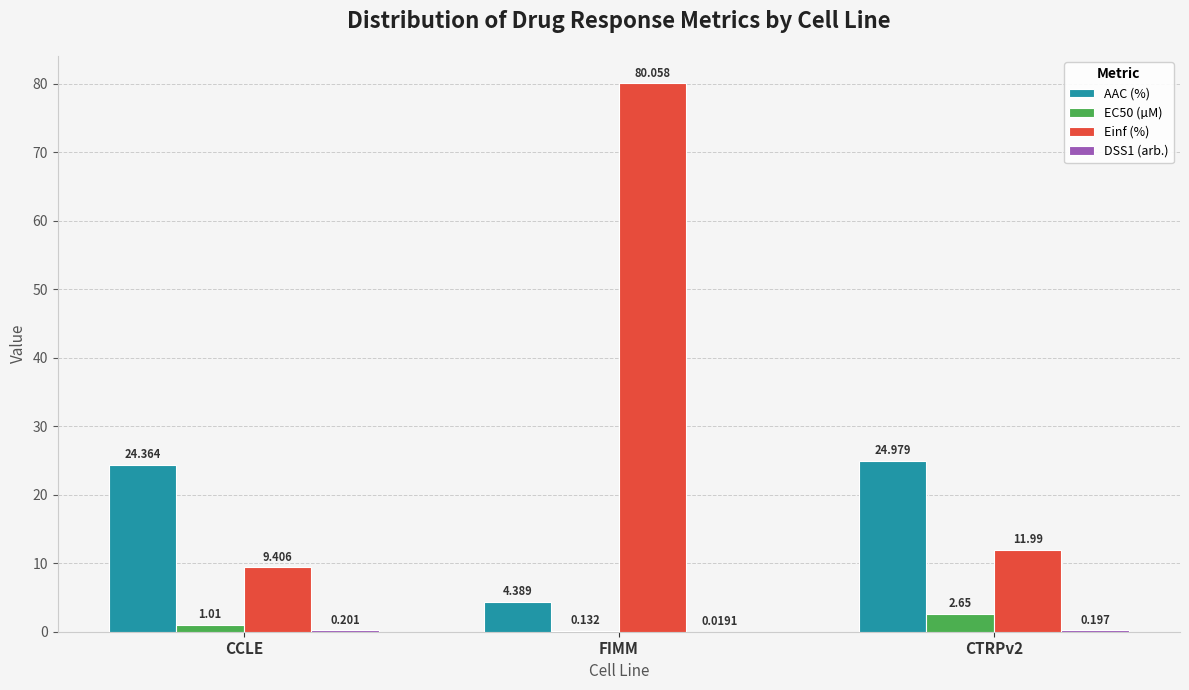

Which series has the largest total across all categories?

Einf (%)